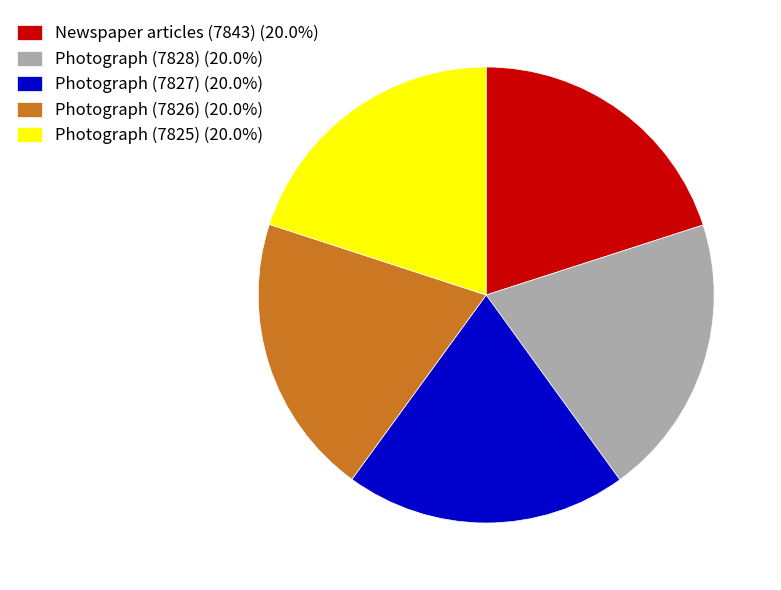

Is the sum of Photograph (7828) and Newspaper articles (7843) greater than half?

No